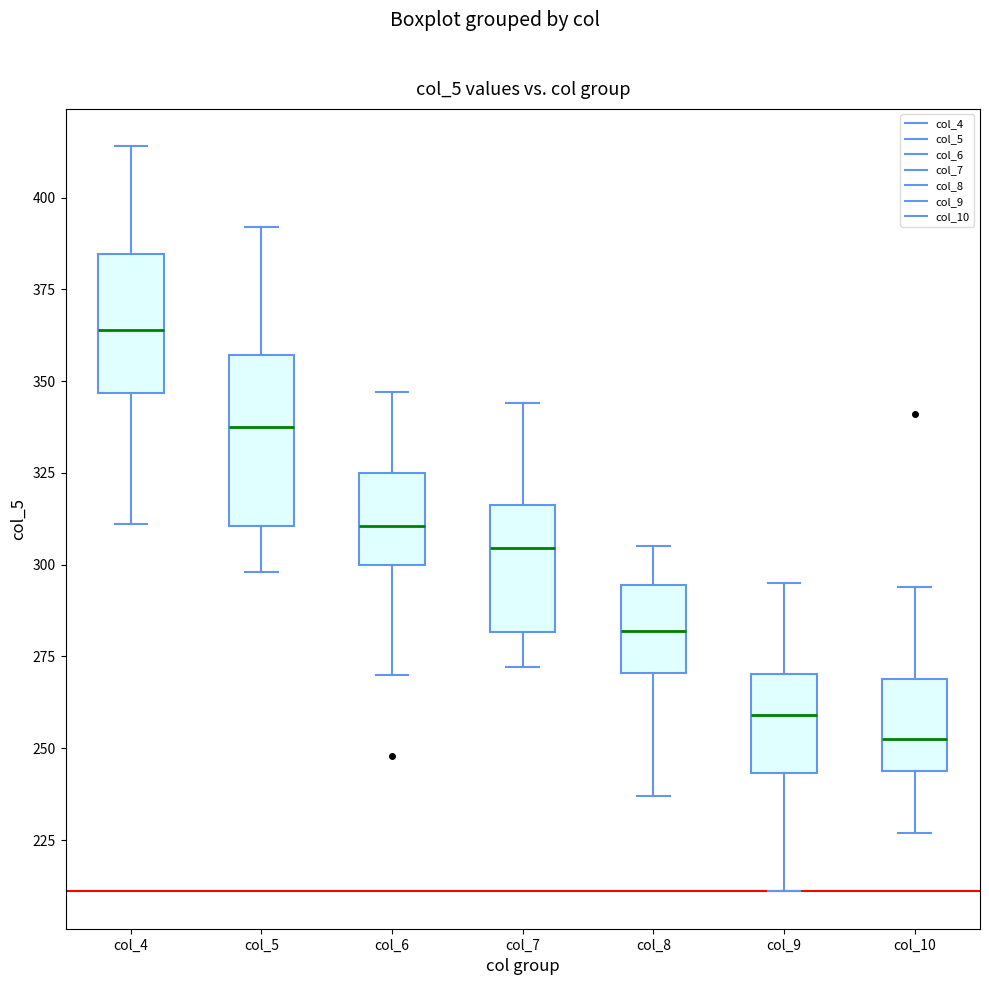

Reading left to right, read every box against the y-axis: the position of its median line, the range the box covers, and the ends of its whiskers. The values are not printed on the chart, so give them approximately, as read against the axis.

col_4: median 365, box 345 to 385, whiskers 310 to 415
col_5: median 340, box 310 to 355, whiskers 300 to 390
col_6: median 310, box 300 to 325, whiskers 270 to 345
col_7: median 305, box 280 to 315, whiskers 270 to 345
col_8: median 280, box 270 to 295, whiskers 235 to 305
col_9: median 260, box 245 to 270, whiskers 210 to 295
col_10: median 255, box 245 to 270, whiskers 225 to 295